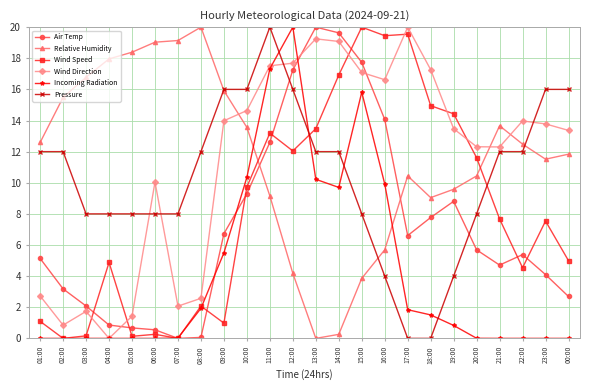

Where does the Wind Speed series first go above 7?

10:00